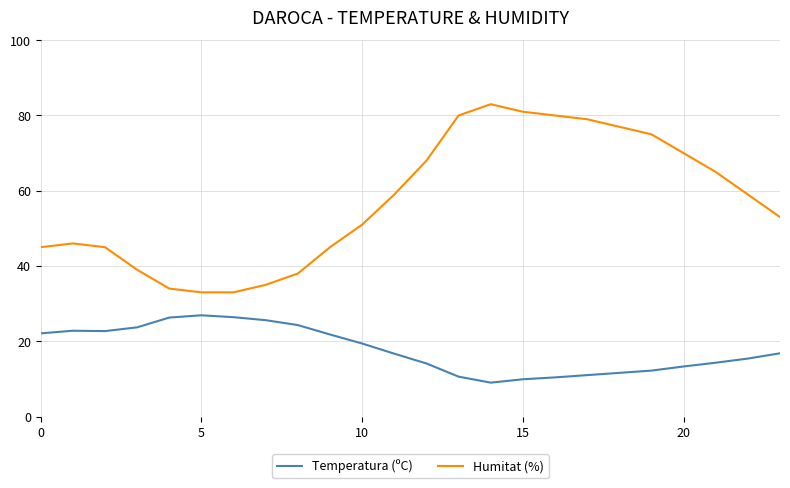

What is the highest value of the Humitat (%) series?

83.0